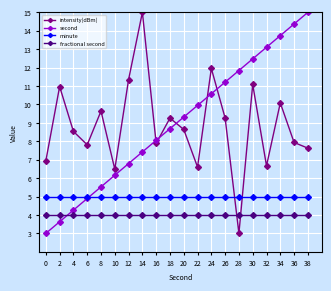

Which series changed the most between 0 and 34?

second